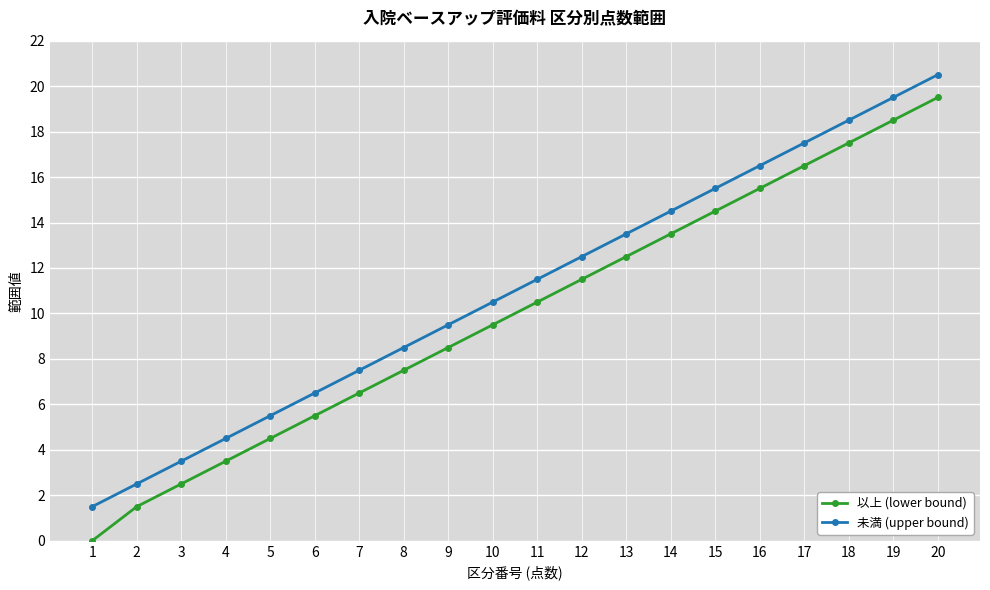

What is the value of the 未満 (upper bound) point at the 12th from the left?

12.5